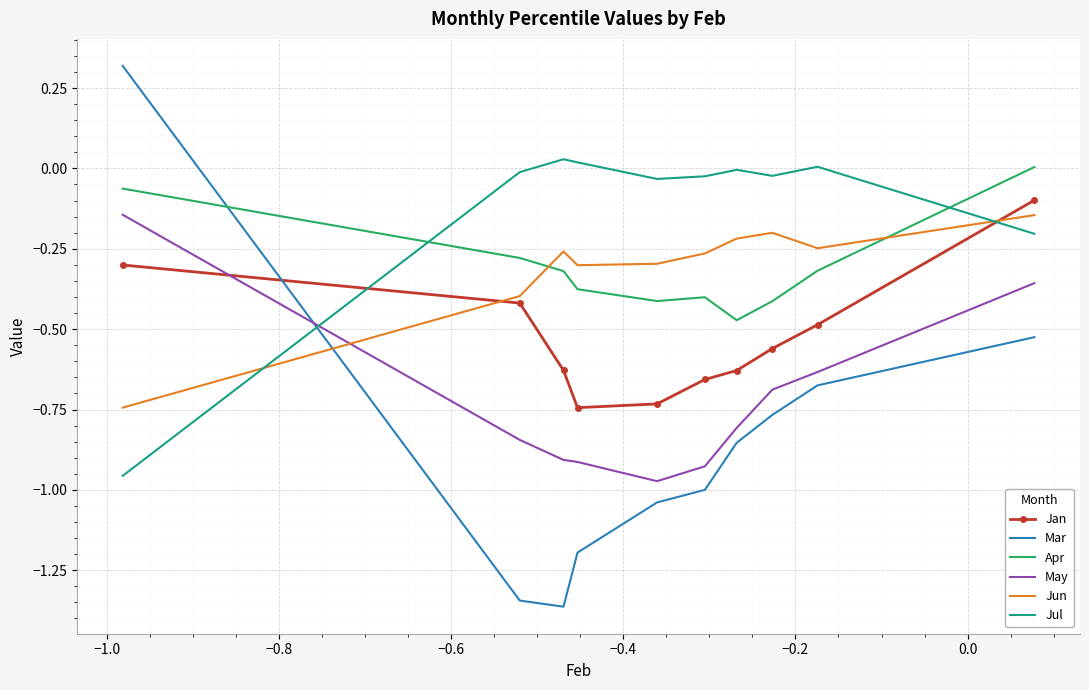

Which series has the largest total across all categories?

Jul